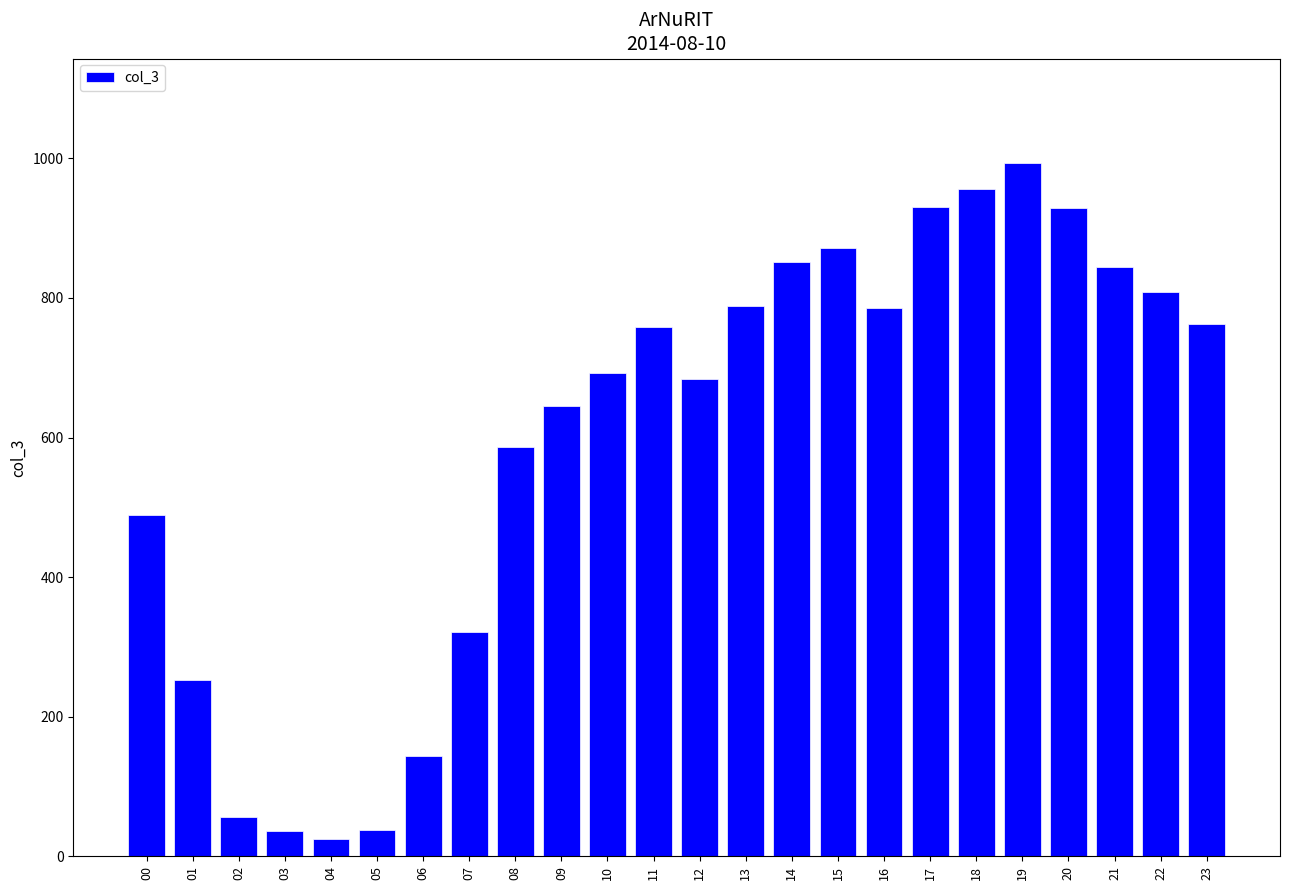

At which category does the chart reach its minimum across all series?

04